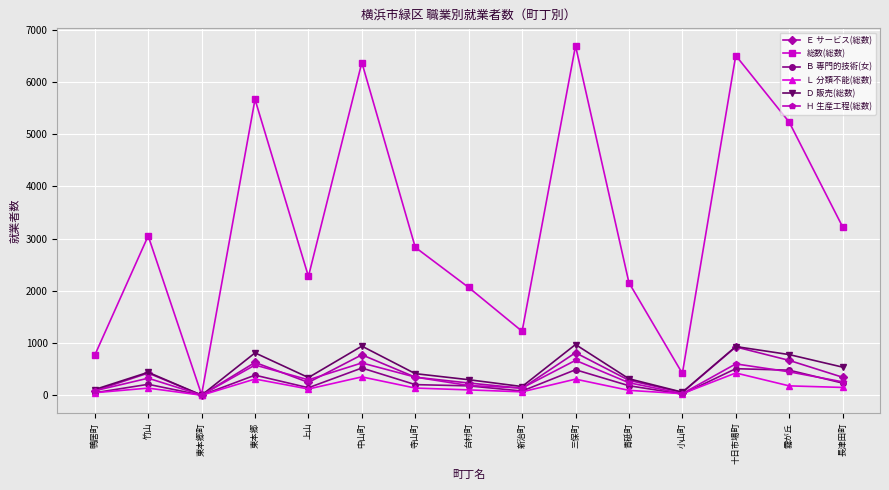

What is the label of the 9th point from the left?

新治町